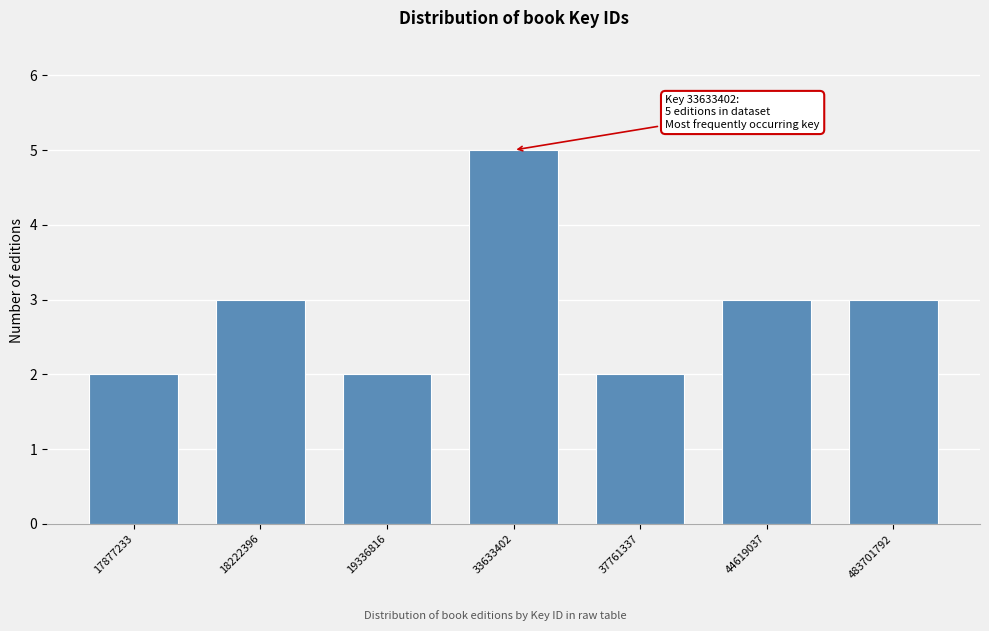

Reading left to right, transcribe all the data shown in this chart.

2	3	2	5	2	3	3